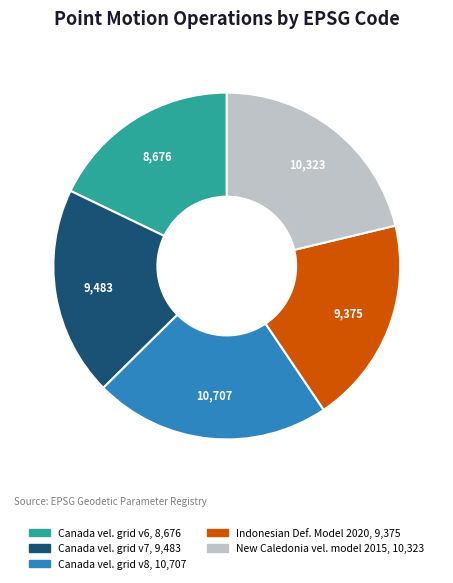

Does any single category account for the majority?

No